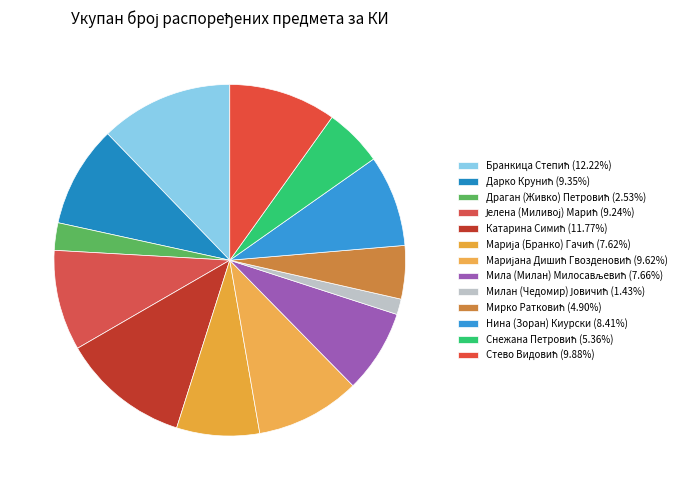

Count the number of slices in the pie.

13